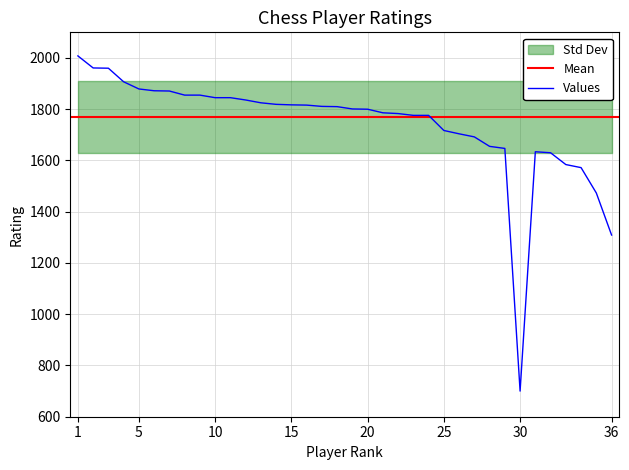

Reading left to right, what are all the values shown in this chart?

2008	1961	1960	1907	1879	1872	1871	1855	1855	1845	1845	1836	1825	1819	1817	1816	1811	1810	1801	1800	1786	1783	1776	1776	1717	1704	1692	1655	1647	700	1634	1630	1584	1572	1473	1309